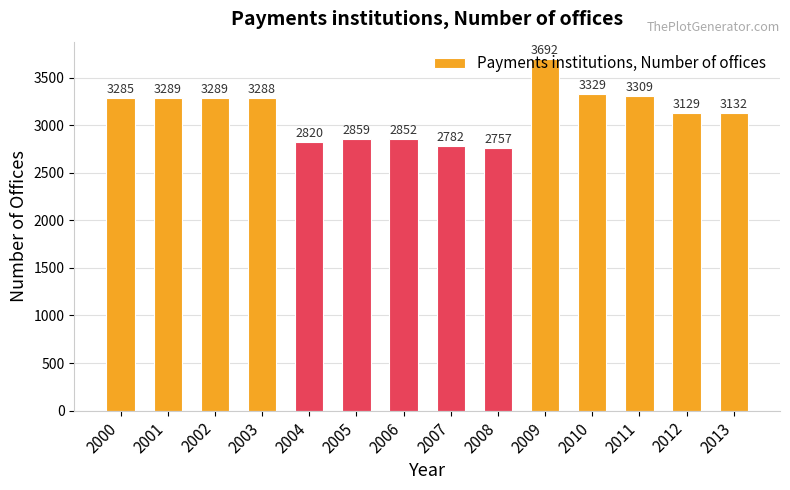

Where is the data nearest to the value 3224?

2000